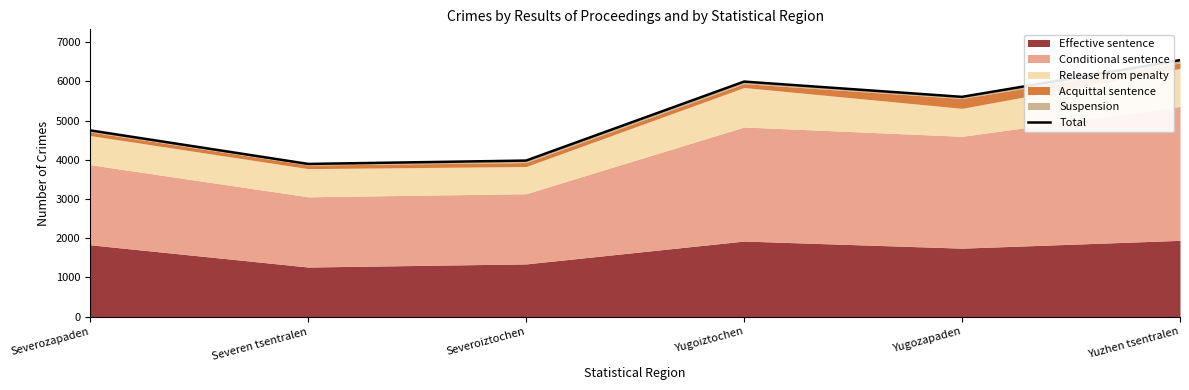

Approximately how many times larger is the value at Yugozapaden compared to Yuzhen tsentralen?

0.9